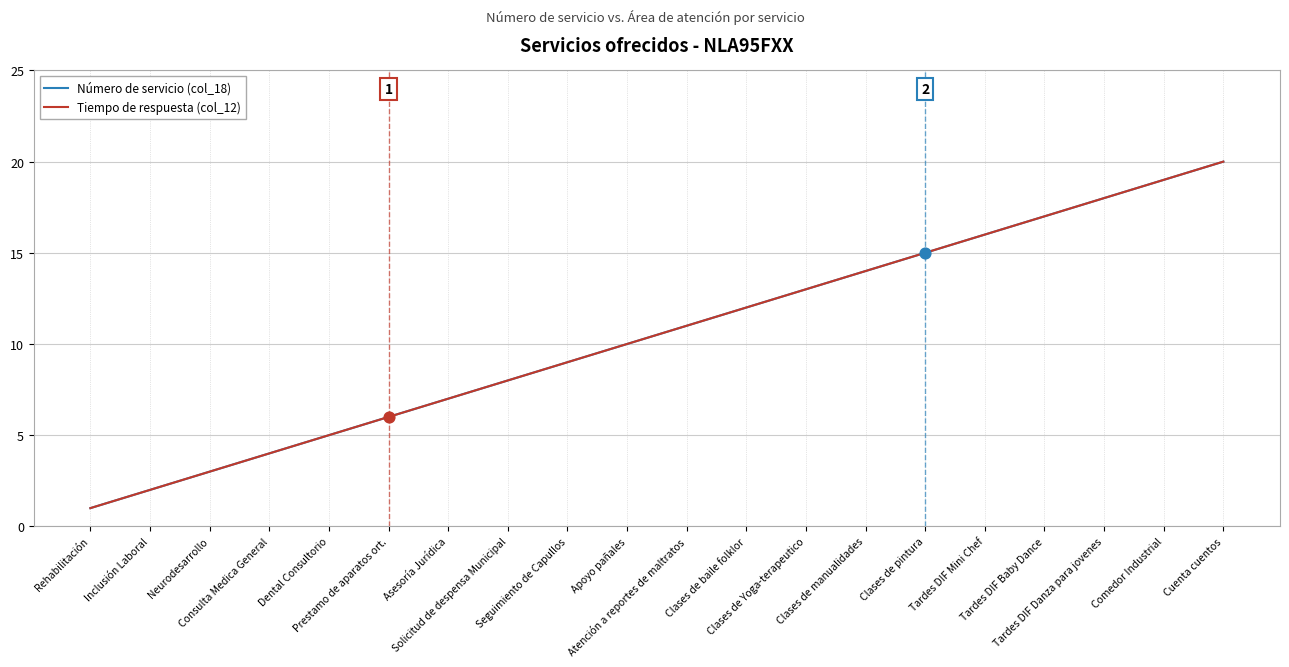

Is this an area chart (filled region under the line)?

No